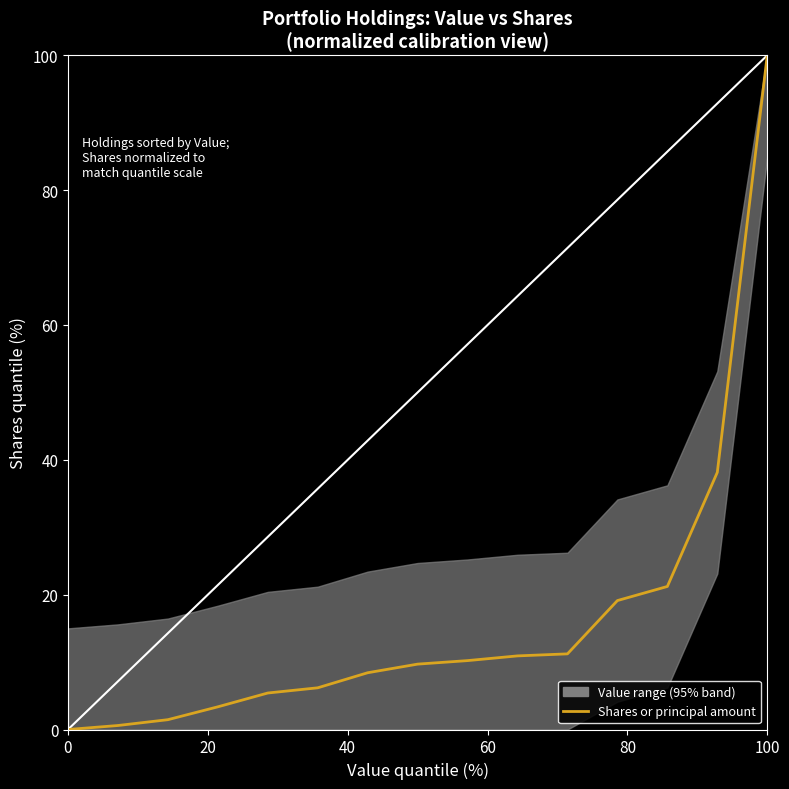

What is the difference between the maximum and minimum values?

100.0